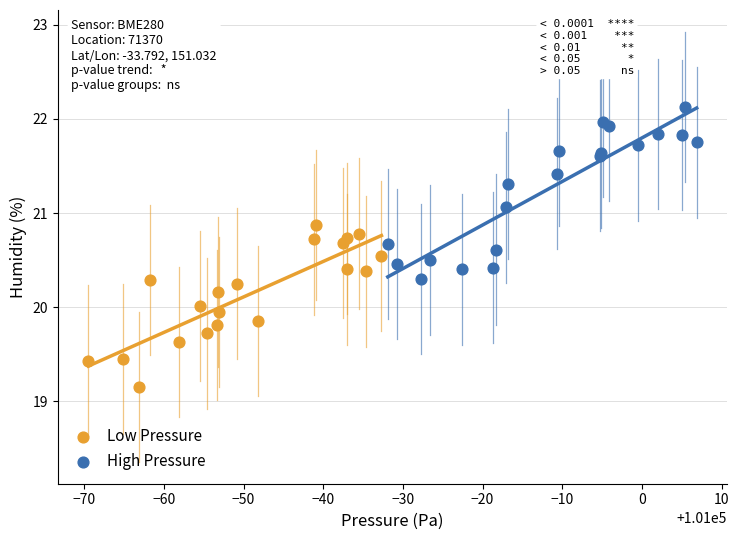

Which series contains the highest Y value?

High Pressure